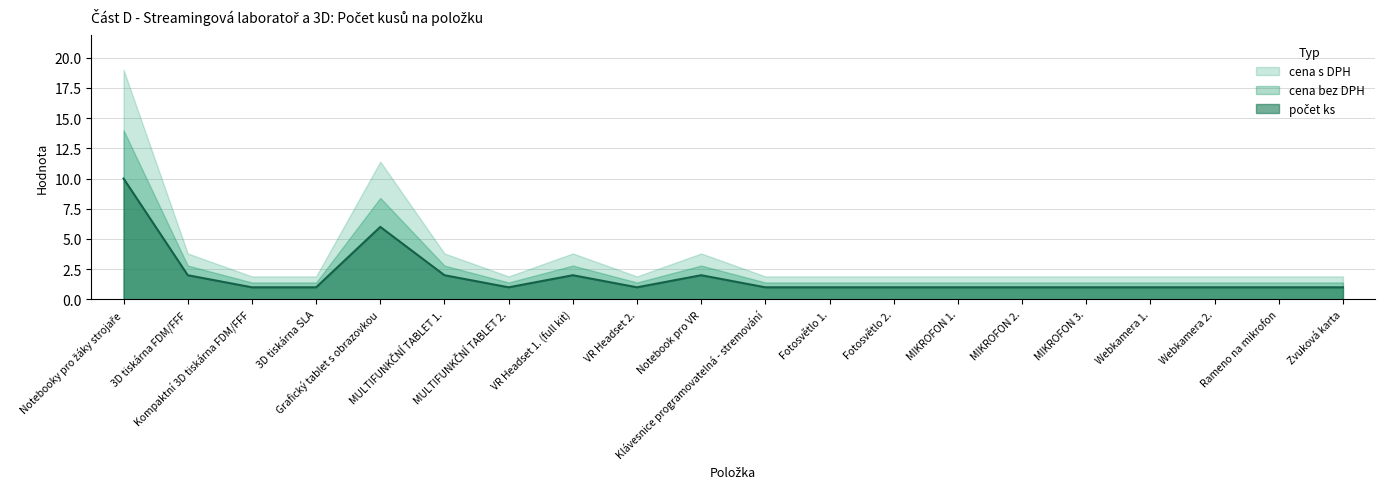

Between Webkamera 1. and Fotosvětlo 1., which is larger?

Webkamera 1.